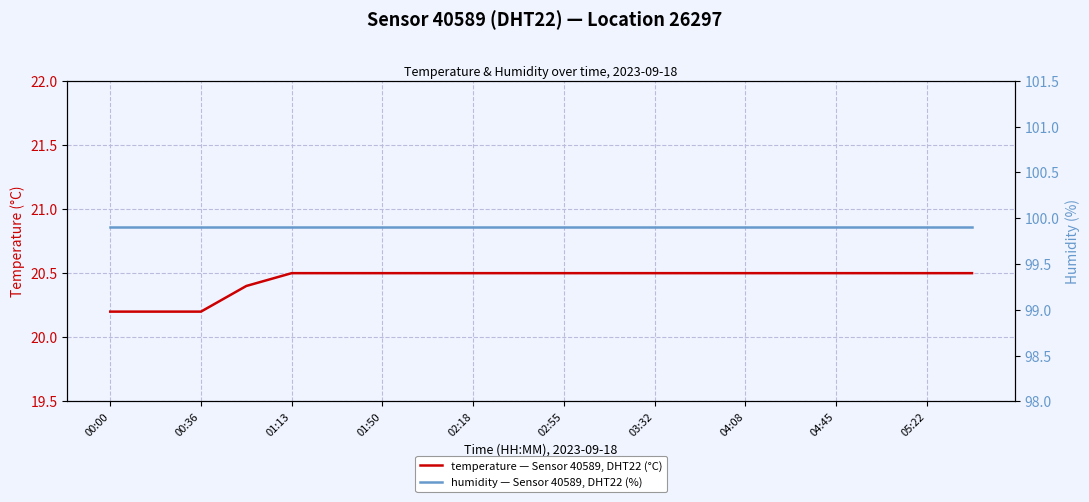

Which series has the largest total across all categories?

humidity — Sensor 40589, DHT22 (%)